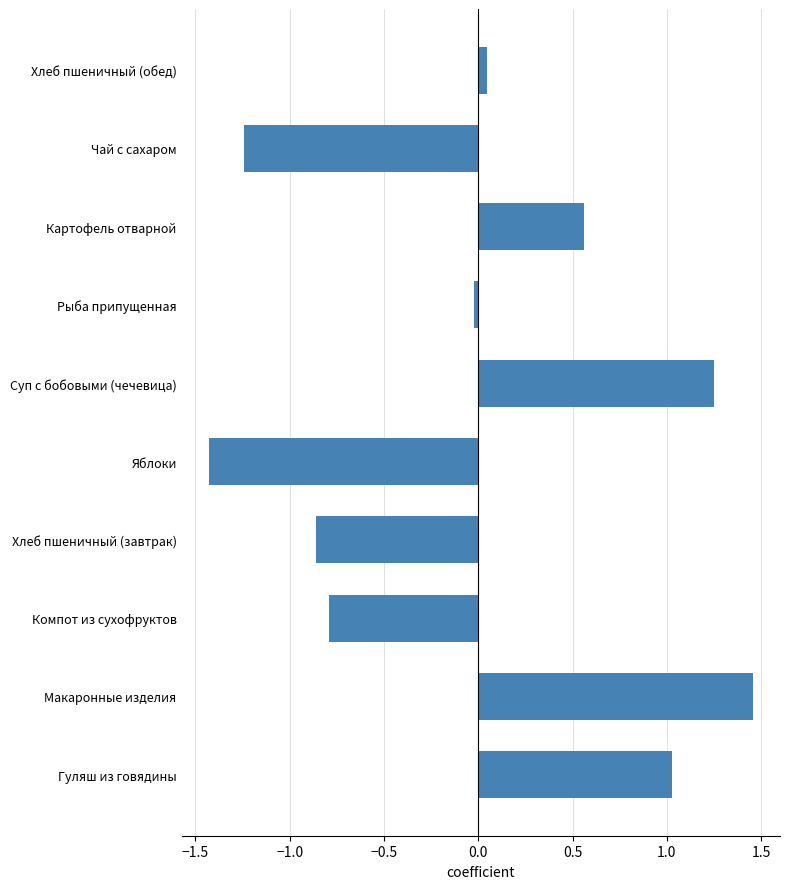

How many data points are above 0?

5